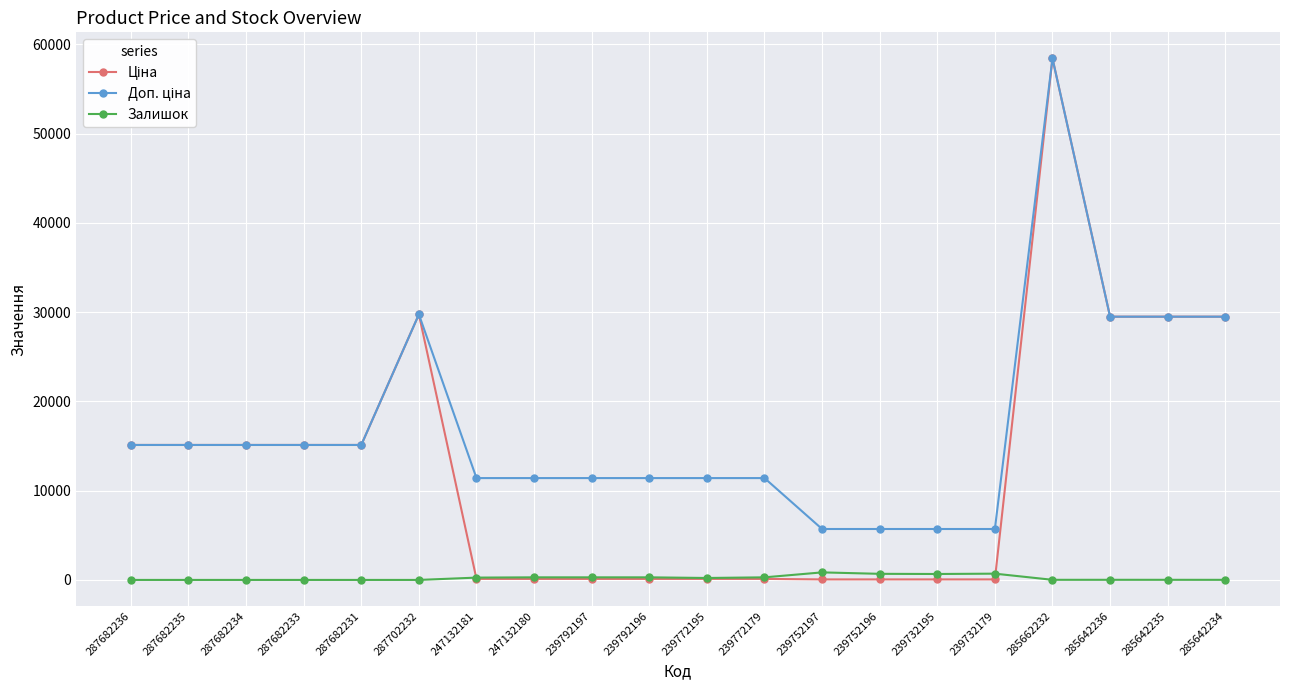

How many series are shown in this chart?

3